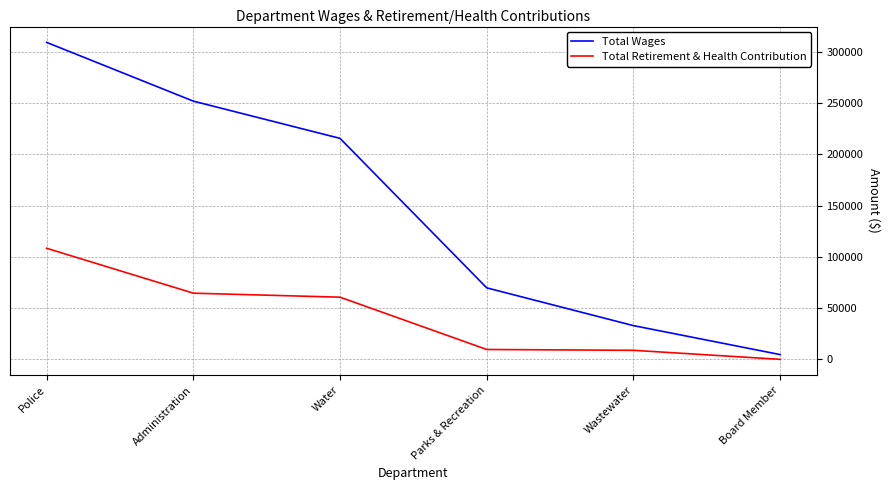

Is it true that Total Wages equals 69779.2 at Parks & Recreation?

True